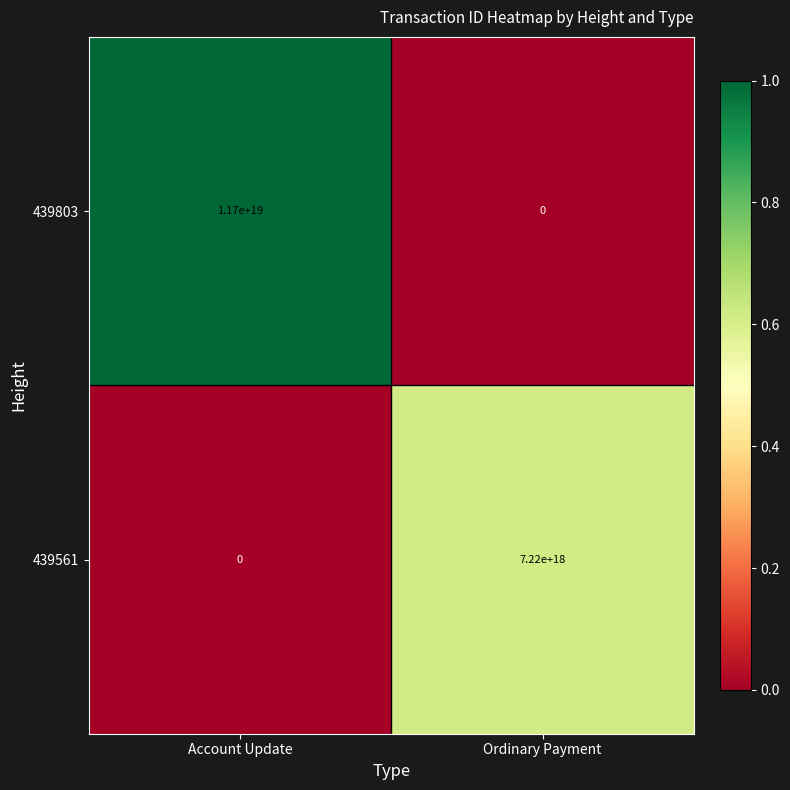

Between Account Update and Ordinary Payment, which series saw the biggest shift?

439803